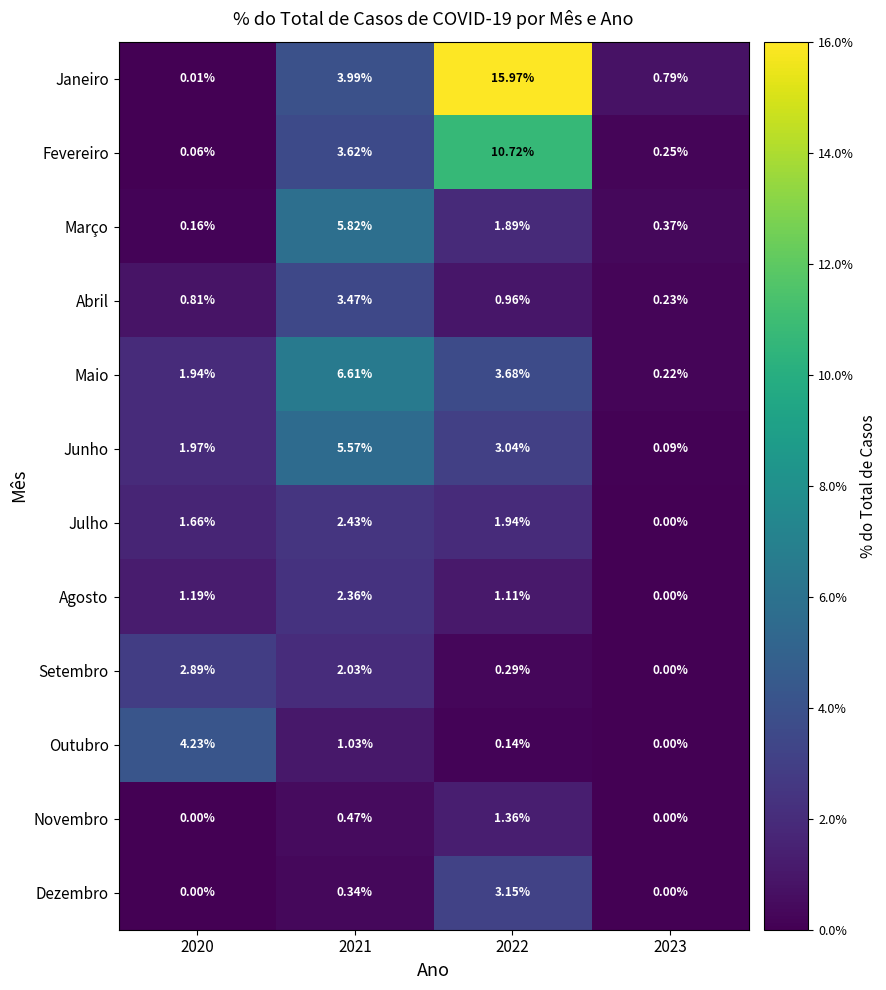

Between 2020 and 2023, which series saw the biggest shift?

Outubro